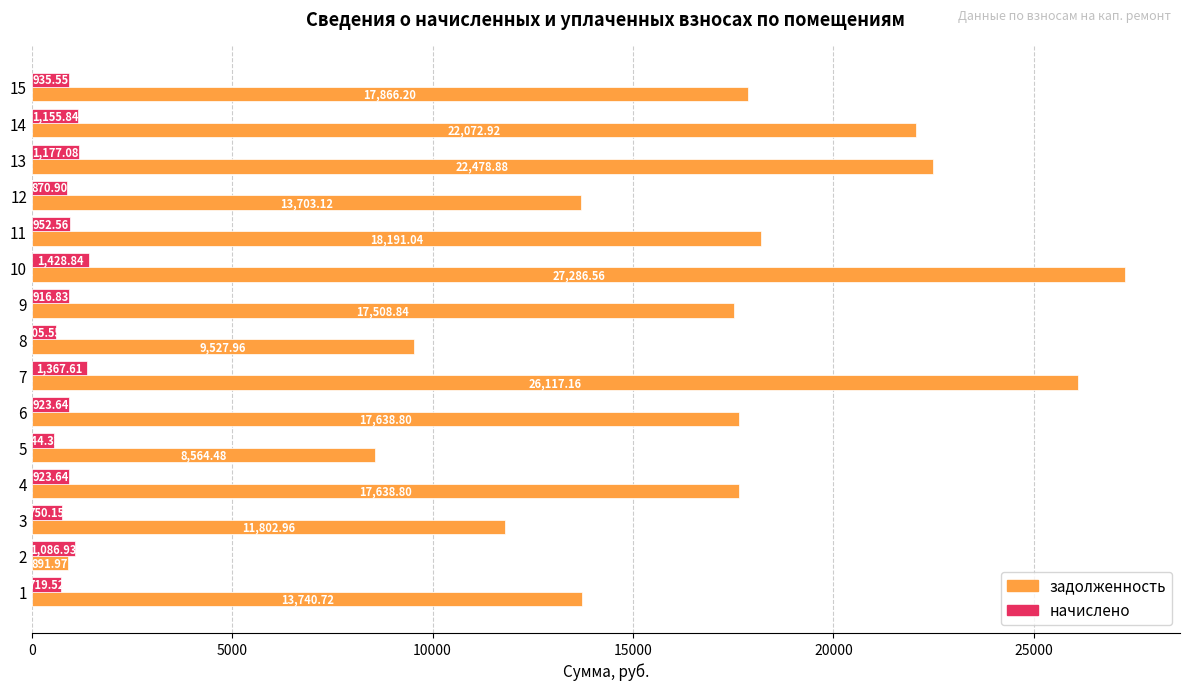

What is the difference between the начислено values at 13 and 7?

190.5